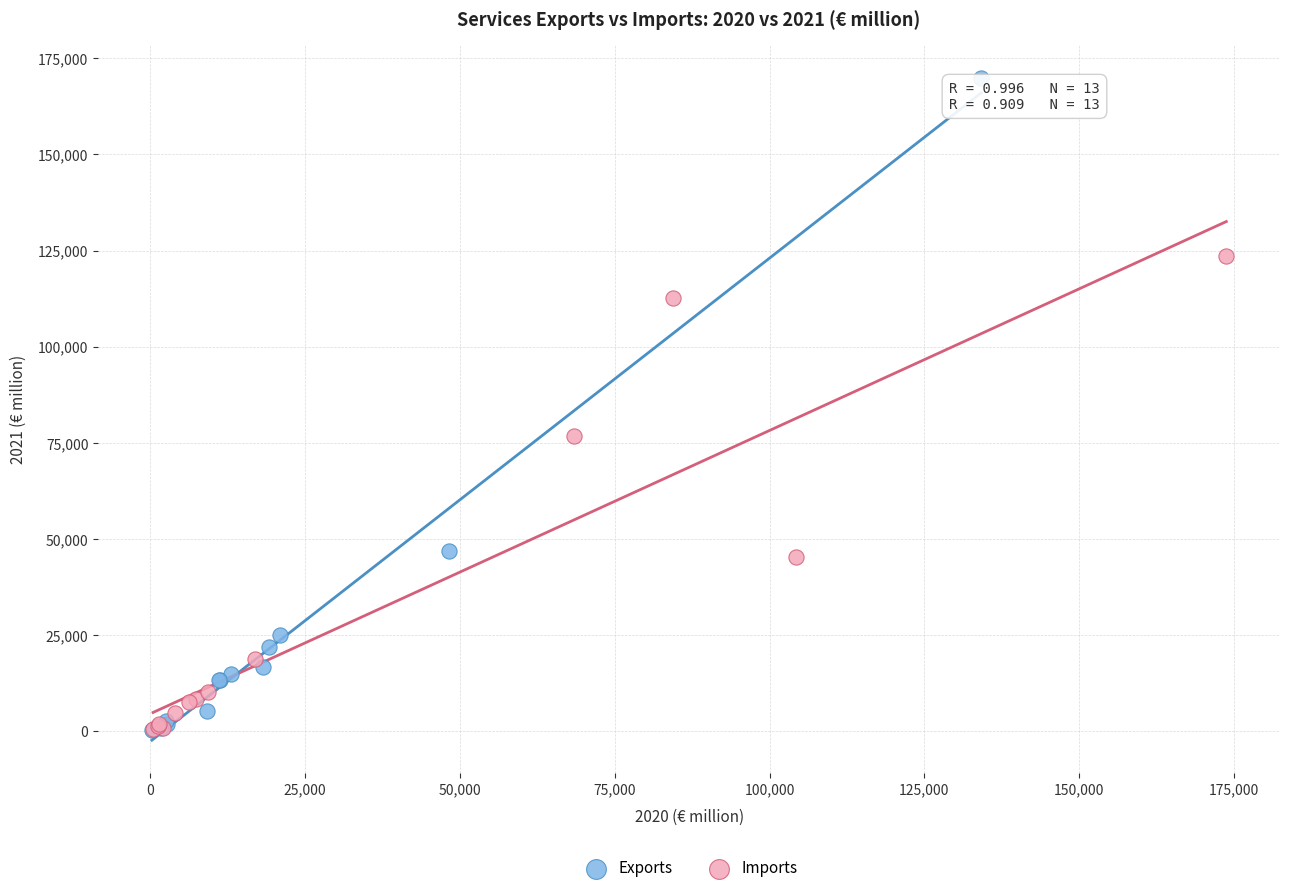

Which series has the largest Y range (max minus min)?

Exports